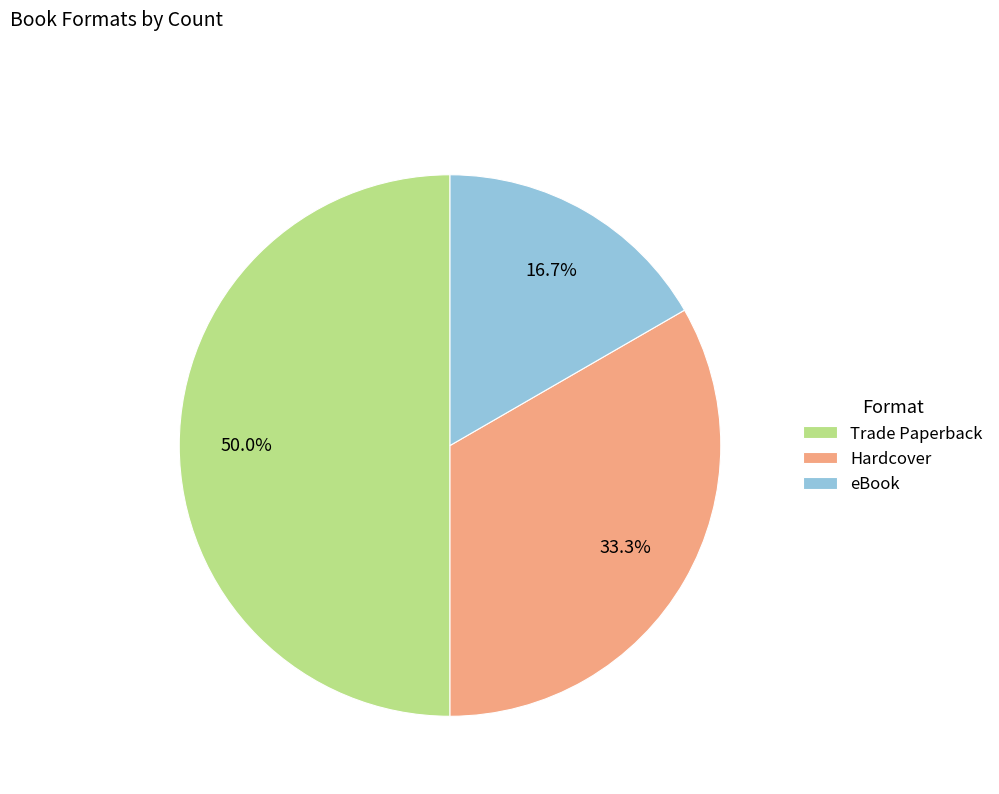

Which slice is the smallest?

eBook